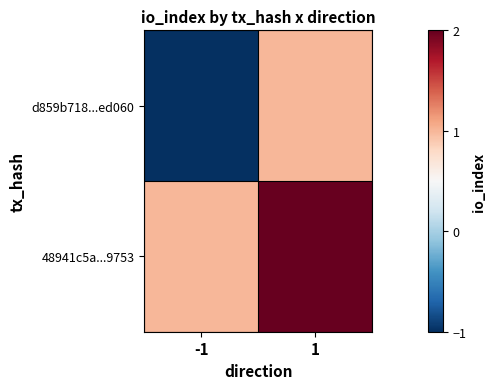

List the series in order of their overall mean, highest first.

48941c5a...9753, d859b718...ed060